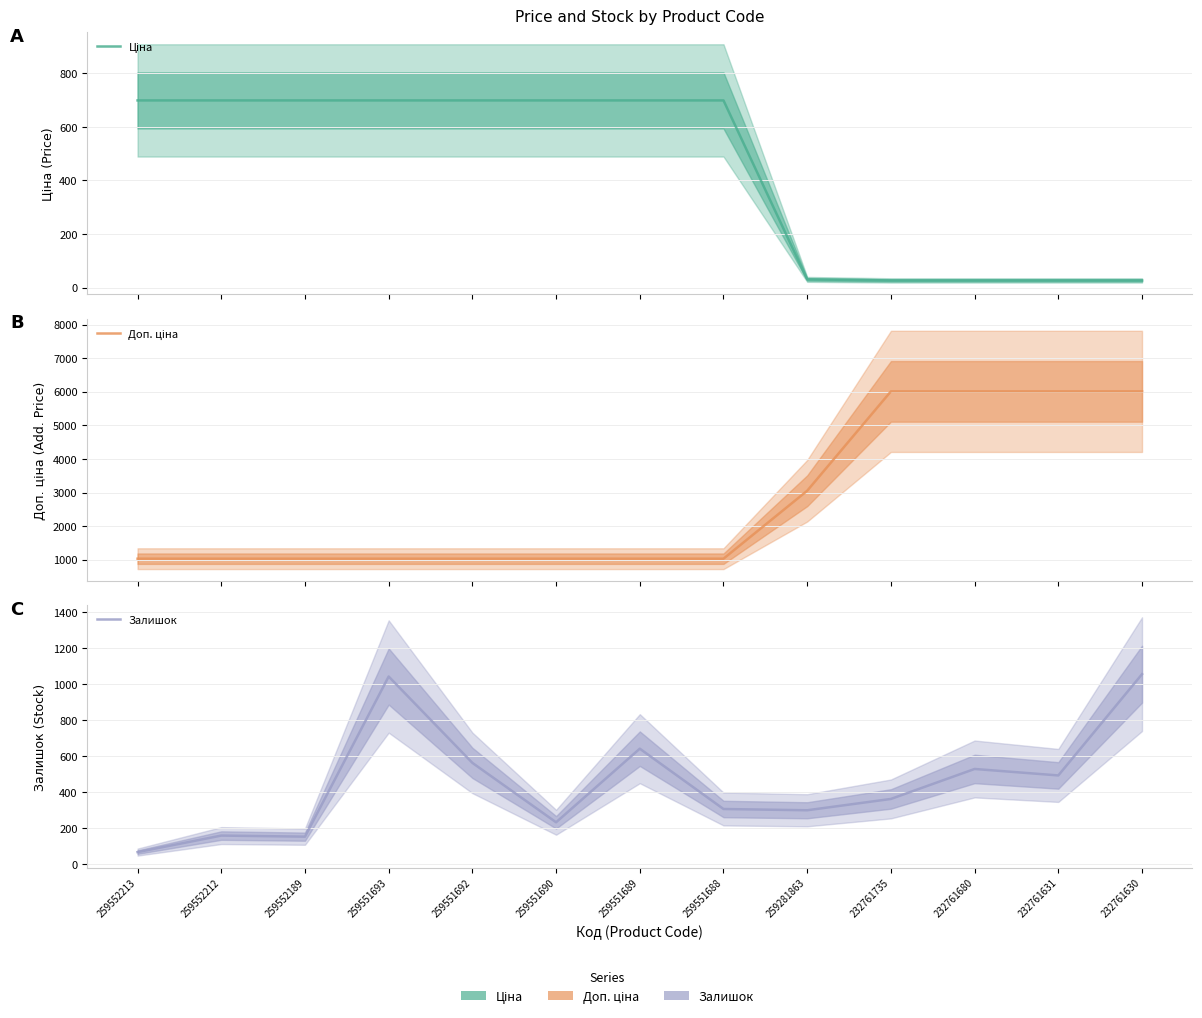

True or false: Залишок and Ціна intersect in this chart.

True